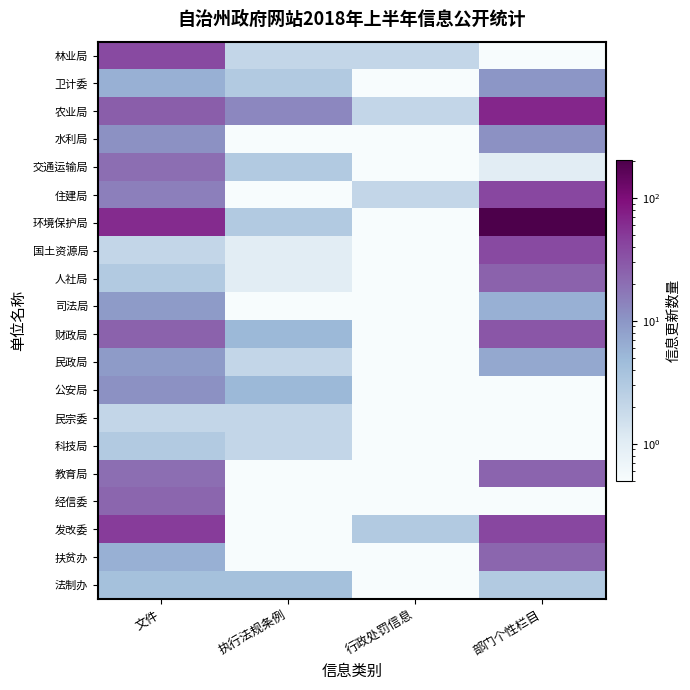

Reading right to left, extract all data points from this chart.

法制办: 部门个性栏目=3.0	行政处罚信息=0.1	执行法规条例=4.0	文件=4.0
扶贫办: 部门个性栏目=23.0	行政处罚信息=0.1	执行法规条例=0.1	文件=6.0
发改委: 部门个性栏目=40.0	行政处罚信息=3.0	执行法规条例=0.1	文件=48.0
经信委: 部门个性栏目=0.1	行政处罚信息=0.1	执行法规条例=0.1	文件=23.0
教育局: 部门个性栏目=24.0	行政处罚信息=0.1	执行法规条例=0.1	文件=20.0
科技局: 部门个性栏目=0.1	行政处罚信息=0.1	执行法规条例=2.0	文件=3.0
民宗委: 部门个性栏目=0.1	行政处罚信息=0.1	执行法规条例=2.0	文件=2.0
公安局: 部门个性栏目=0.1	行政处罚信息=0.1	执行法规条例=5.0	文件=11.0
民政局: 部门个性栏目=7.0	行政处罚信息=0.1	执行法规条例=2.0	文件=9.0
财政局: 部门个性栏目=31.0	行政处罚信息=0.1	执行法规条例=5.0	文件=25.0
司法局: 部门个性栏目=6.0	行政处罚信息=0.1	执行法规条例=0.1	文件=9.0
人社局: 部门个性栏目=25.0	行政处罚信息=0.1	执行法规条例=1.0	文件=3.0
国土资源局: 部门个性栏目=38.0	行政处罚信息=0.1	执行法规条例=1.0	文件=2.0
环境保护局: 部门个性栏目=204.0	行政处罚信息=0.1	执行法规条例=3.0	文件=63.0
住建局: 部门个性栏目=40.0	行政处罚信息=2.0	执行法规条例=0.1	文件=15.0
交通运输局: 部门个性栏目=1.0	行政处罚信息=0.1	执行法规条例=3.0	文件=20.0
水利局: 部门个性栏目=11.0	行政处罚信息=0.1	执行法规条例=0.1	文件=11.0
农业局: 部门个性栏目=67.0	行政处罚信息=2.0	执行法规条例=13.0	文件=27.0
卫计委: 部门个性栏目=10.0	行政处罚信息=0.1	执行法规条例=3.0	文件=6.0
林业局: 部门个性栏目=0.1	行政处罚信息=2.0	执行法规条例=2.0	文件=38.0